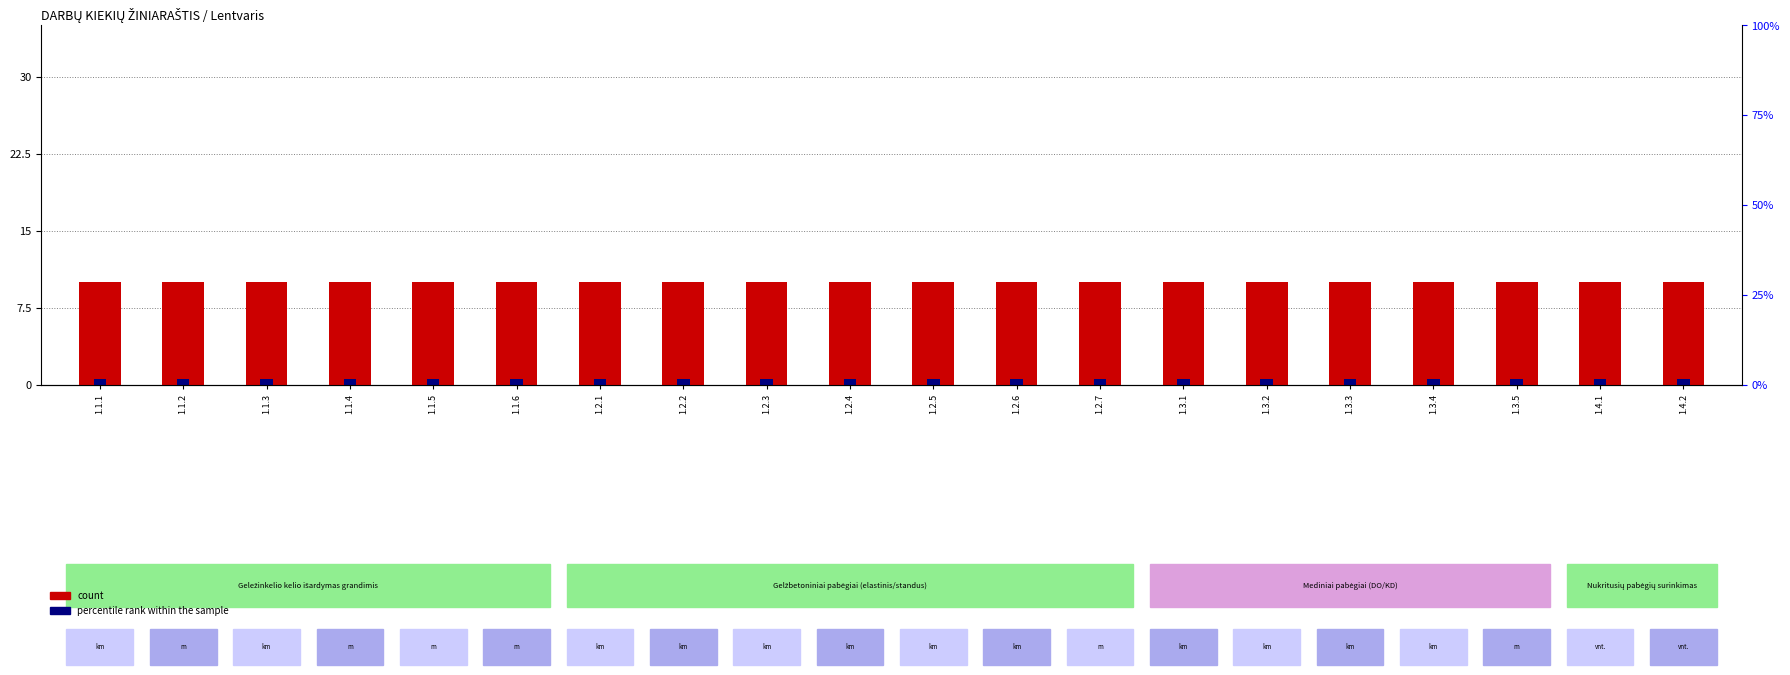

Which series has the widest spread of values?

count